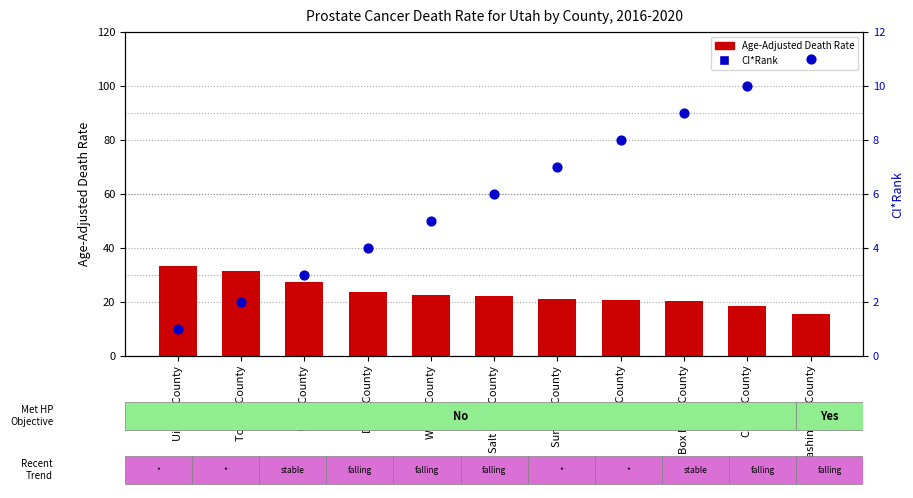

Which series reaches the maximum Y coordinate?

Age-Adjusted Death Rate